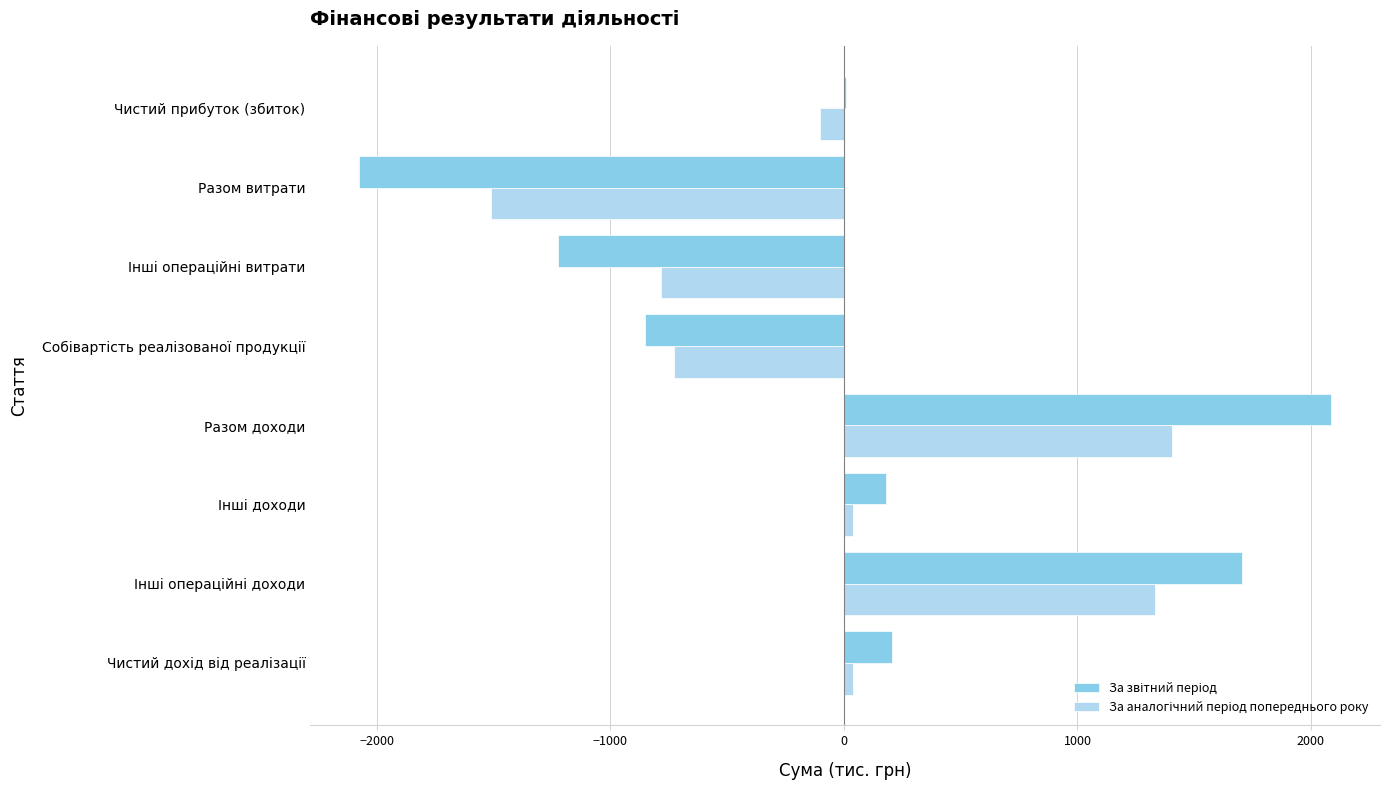

At which category does the chart reach its peak across all series?

Разом доходи